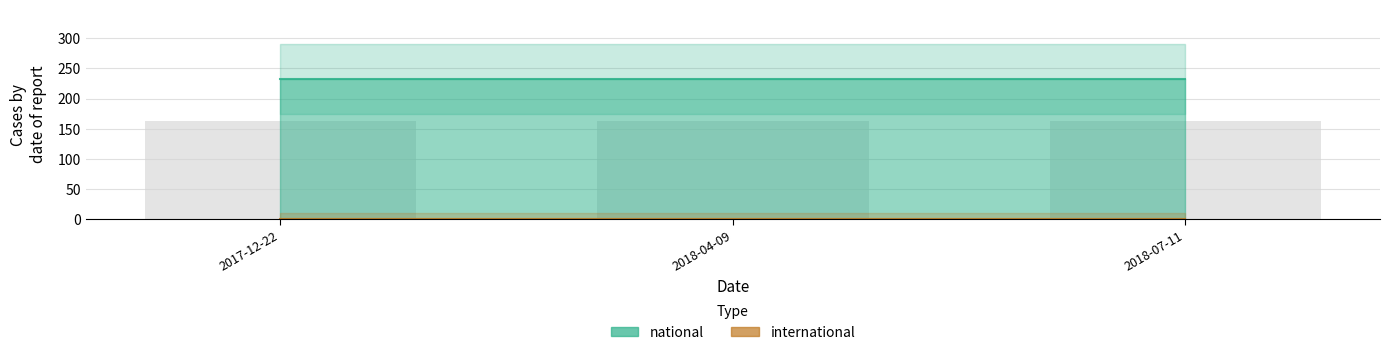

At which label does national reach its peak?

2017-12-22